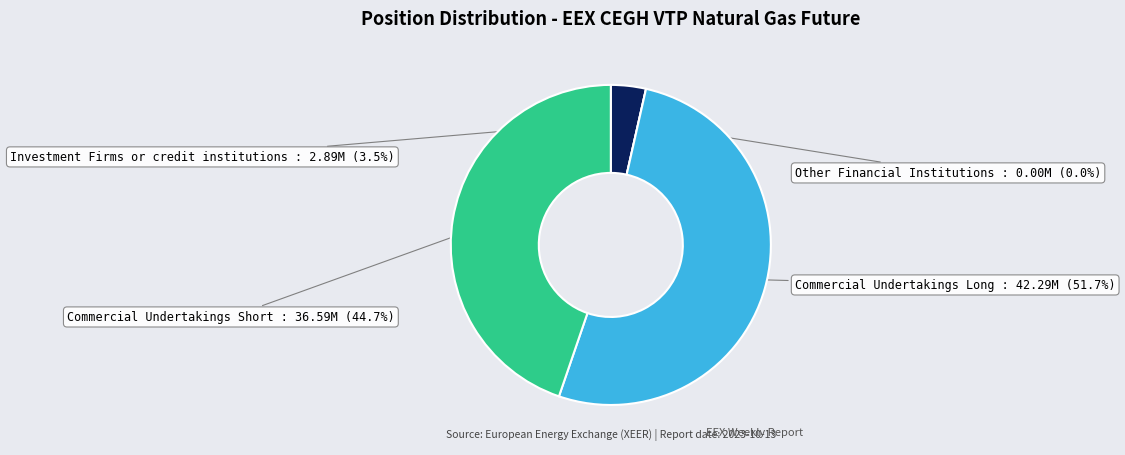

The Other Financial Institutions slice represents 1% of the pie. True or false?

False